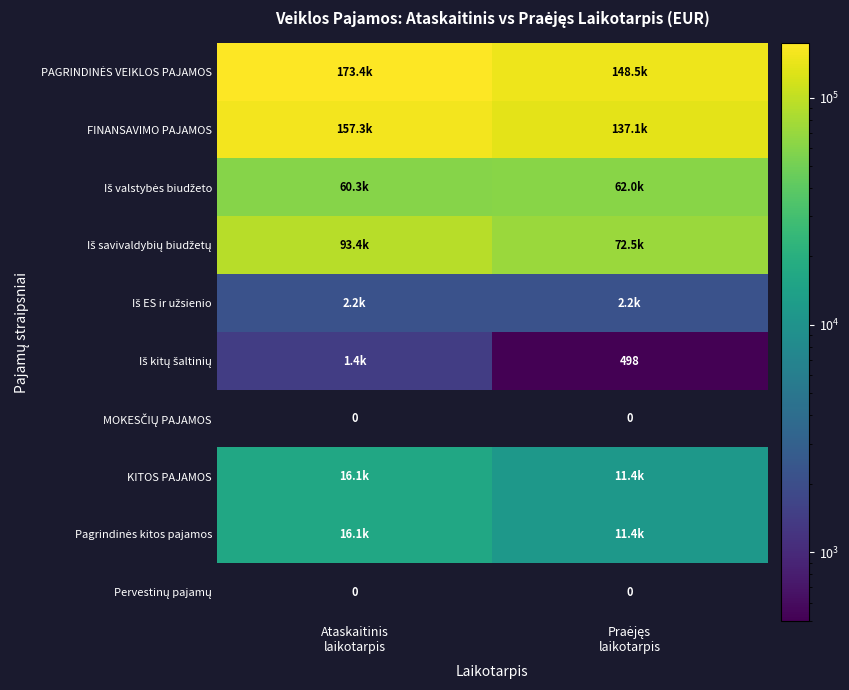

At which category is the sum across all series the highest?

Ataskaitinis
laikotarpis